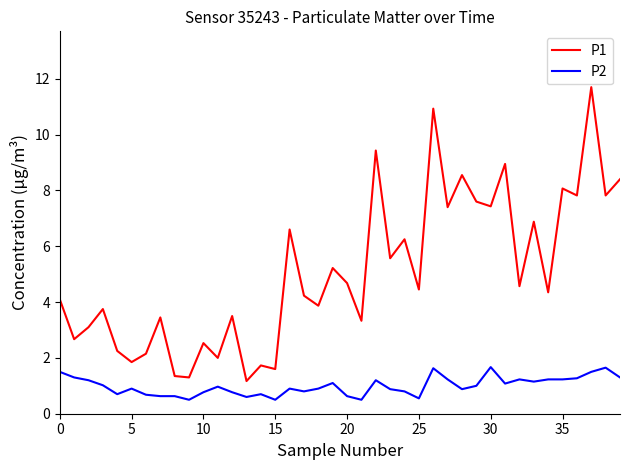

What is the difference between the maximum and minimum values in the P1 series?

10.5